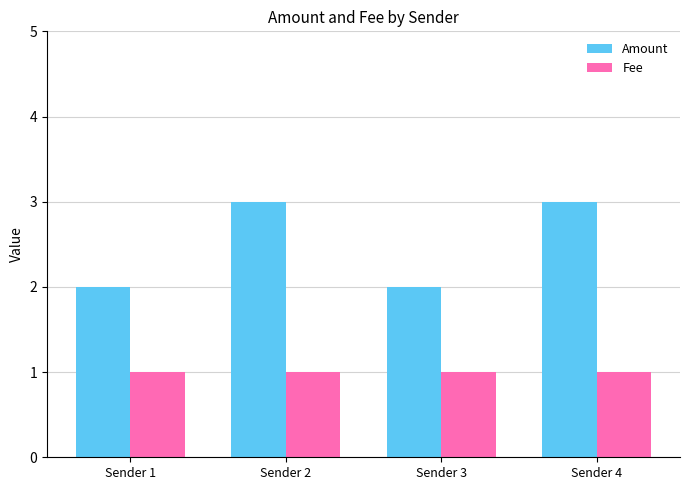

What is the value of the Amount bar at the 4th from the left?

3